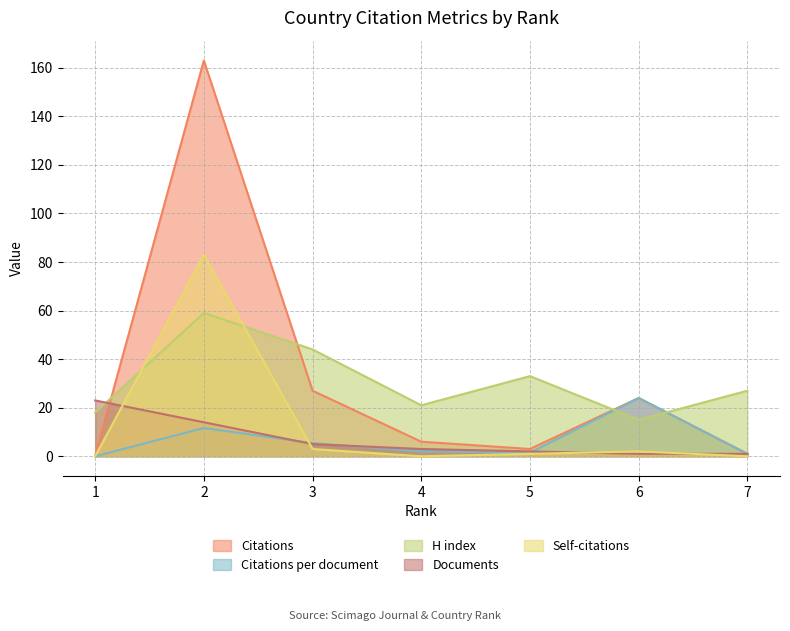

What is the difference between the highest and lowest values at 6?

23.0